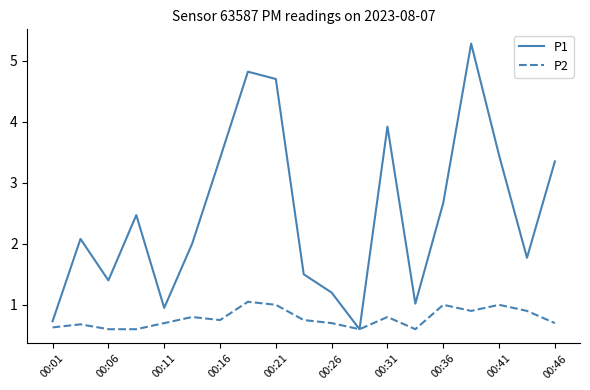

What is the greatest value displayed?

5.3